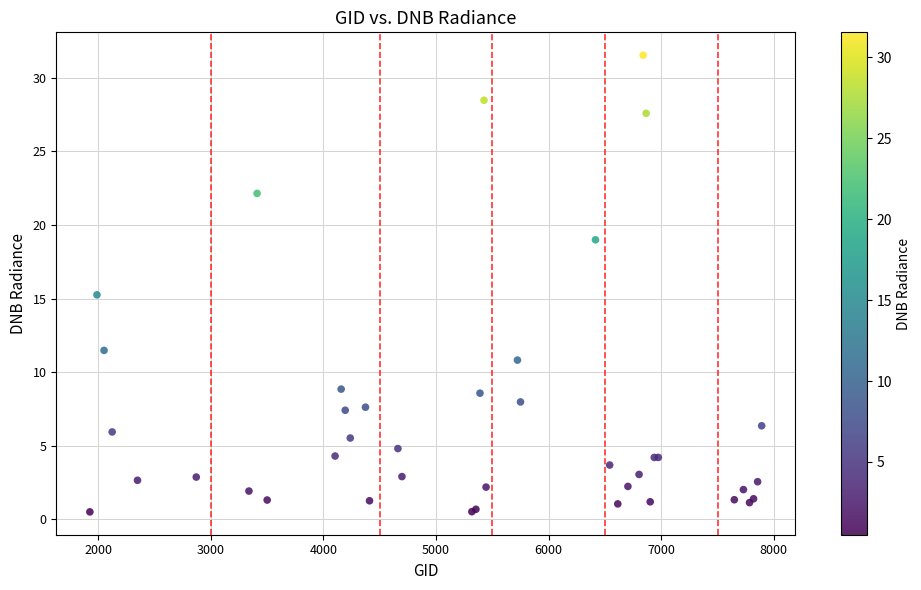

What Y value in the scatter plot is closest to 16?

15.3